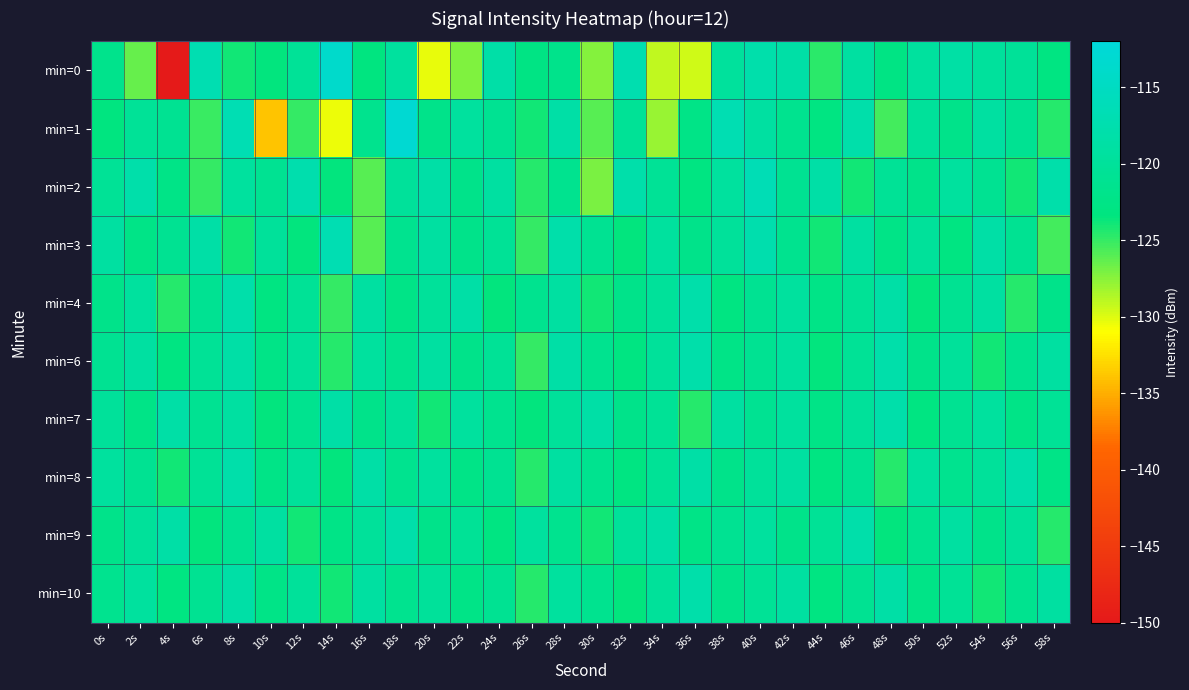

Reading left to right, transcribe all the data shown in this chart.

min=0: 0s=-121.8	2s=-126.5	4s=-149.8	6s=-117.1	8s=-124.0	10s=-123.5	12s=-120.4	14s=-113.7	16s=-123.3	18s=-119.5	20s=-130.4	22s=-127.2	24s=-118.3	26s=-122.8	28s=-121.8	30s=-127.4	32s=-117.2	34s=-129.1	36s=-129.6	38s=-119.8	40s=-117.8	42s=-118.4	44s=-124.6	46s=-119.1	48s=-122.8	50s=-119.5	52s=-118.6	54s=-119.9	56s=-120.3	58s=-123.0
min=1: 0s=-123.4	2s=-120.3	4s=-121.0	6s=-125.1	8s=-116.8	10s=-133.9	12s=-125.0	14s=-130.5	16s=-121.5	18s=-112.8	20s=-122.0	22s=-119.5	24s=-121.0	26s=-124.0	28s=-118.5	30s=-126.0	32s=-120.5	34s=-128.0	36s=-122.5	38s=-117.0	40s=-119.0	42s=-121.5	44s=-123.0	46s=-118.0	48s=-125.5	50s=-120.0	52s=-122.0	54s=-119.0	56s=-121.0	58s=-124.5
min=2: 0s=-120.5	2s=-118.0	4s=-122.5	6s=-125.0	8s=-119.5	10s=-121.0	12s=-117.5	14s=-123.5	16s=-126.0	18s=-120.0	20s=-118.5	22s=-122.0	24s=-119.0	26s=-124.5	28s=-121.5	30s=-127.0	32s=-118.0	34s=-120.5	36s=-123.0	38s=-119.5	40s=-116.5	42s=-121.0	44s=-118.5	46s=-124.0	48s=-120.5	50s=-122.0	52s=-119.5	54s=-121.0	56s=-124.0	58s=-118.0
min=3: 0s=-119.0	2s=-122.5	4s=-121.0	6s=-118.5	8s=-124.0	10s=-120.0	12s=-123.5	14s=-117.0	16s=-126.0	18s=-121.5	20s=-119.0	22s=-122.0	24s=-120.5	26s=-125.0	28s=-118.0	30s=-121.0	32s=-123.5	34s=-119.5	36s=-122.0	38s=-120.0	40s=-117.5	42s=-121.5	44s=-124.0	46s=-119.0	48s=-122.5	50s=-120.0	52s=-123.0	54s=-118.5	56s=-121.0	58s=-125.5
min=4: 0s=-122.0	2s=-119.5	4s=-124.5	6s=-121.0	8s=-118.0	10s=-123.0	12s=-120.5	14s=-125.0	16s=-119.0	18s=-122.5	20s=-120.0	22s=-118.5	24s=-123.5	26s=-121.5	28s=-119.0	30s=-124.0	32s=-122.0	34s=-120.0	36s=-118.0	38s=-123.0	40s=-121.0	42s=-119.5	44s=-122.5	46s=-120.5	48s=-118.5	50s=-123.5	52s=-121.0	54s=-119.0	56s=-124.5	58s=-122.0
min=6: 0s=-121.0	2s=-119.0	4s=-123.0	6s=-120.5	8s=-118.5	10s=-122.5	12s=-120.0	14s=-124.5	16s=-119.5	18s=-121.5	20s=-119.0	22s=-122.0	24s=-120.5	26s=-125.0	28s=-118.5	30s=-121.5	32s=-123.0	34s=-120.0	36s=-118.0	38s=-122.5	40s=-121.0	42s=-119.5	44s=-123.5	46s=-120.5	48s=-118.0	50s=-122.0	52s=-120.0	54s=-124.0	56s=-121.5	58s=-119.0
min=7: 0s=-120.0	2s=-122.5	4s=-118.5	6s=-121.0	8s=-119.0	10s=-123.5	12s=-121.5	14s=-118.5	16s=-122.0	18s=-120.0	20s=-124.0	22s=-119.5	24s=-121.5	26s=-123.5	28s=-120.0	30s=-118.5	32s=-122.0	34s=-120.5	36s=-124.5	38s=-119.0	40s=-121.0	42s=-119.5	44s=-122.5	46s=-120.0	48s=-118.0	50s=-123.0	52s=-121.0	54s=-119.5	56s=-122.5	58s=-120.5
min=8: 0s=-119.5	2s=-121.0	4s=-124.0	6s=-120.5	8s=-118.0	10s=-122.5	12s=-120.0	14s=-123.5	16s=-118.5	18s=-121.5	20s=-119.5	22s=-122.5	24s=-121.0	26s=-124.5	28s=-119.0	30s=-121.5	32s=-123.0	34s=-120.5	36s=-118.5	38s=-122.0	40s=-120.0	42s=-119.0	44s=-123.0	46s=-121.0	48s=-124.5	50s=-119.5	52s=-121.5	54s=-120.0	56s=-118.0	58s=-122.5
min=9: 0s=-122.0	2s=-120.0	4s=-118.5	6s=-123.5	8s=-121.0	10s=-119.0	12s=-124.0	14s=-122.5	16s=-120.0	18s=-118.0	20s=-122.0	22s=-120.5	24s=-123.0	26s=-119.5	28s=-121.5	30s=-124.0	32s=-120.0	34s=-118.5	36s=-122.5	38s=-121.0	40s=-119.5	42s=-122.0	44s=-120.5	46s=-118.0	48s=-123.5	50s=-121.5	52s=-119.0	54s=-122.0	56s=-120.0	58s=-124.5
min=10: 0s=-121.5	2s=-119.5	4s=-123.0	6s=-121.0	8s=-118.5	10s=-122.5	12s=-120.0	14s=-124.0	16s=-119.0	18s=-121.5	20s=-120.0	22s=-122.5	24s=-121.0	26s=-124.5	28s=-119.5	30s=-121.5	32s=-123.5	34s=-120.0	36s=-118.0	38s=-122.0	40s=-120.5	42s=-119.0	44s=-123.0	46s=-121.0	48s=-118.5	50s=-122.5	52s=-120.5	54s=-124.0	56s=-121.5	58s=-119.0